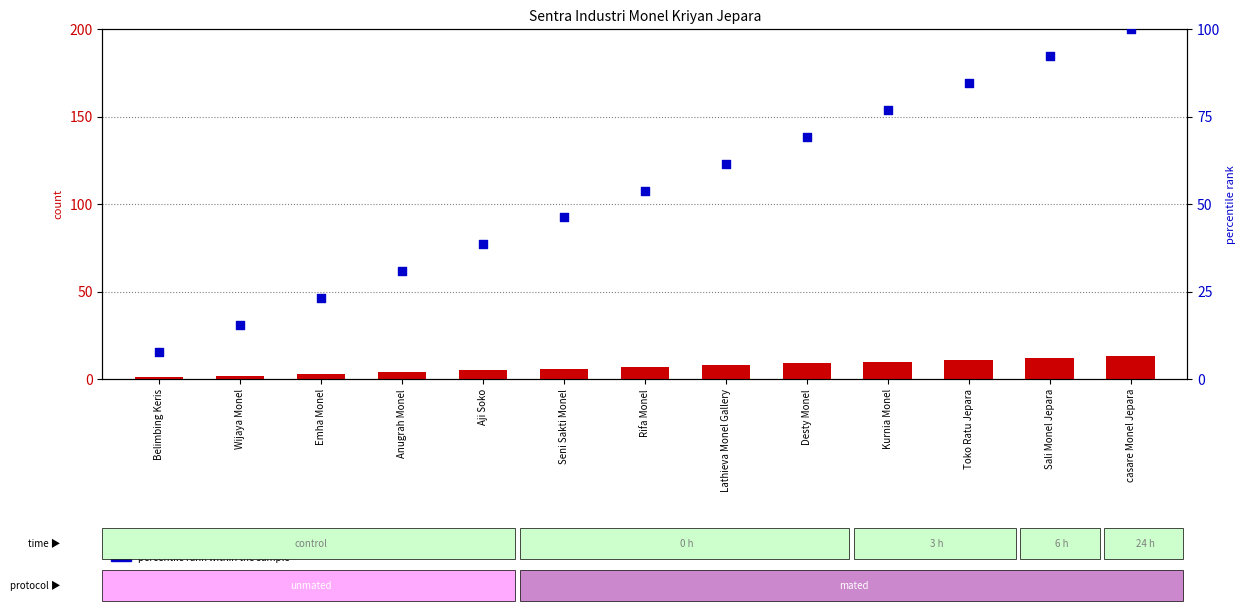

Which series has the largest total across all categories?

percentile rank within the sample